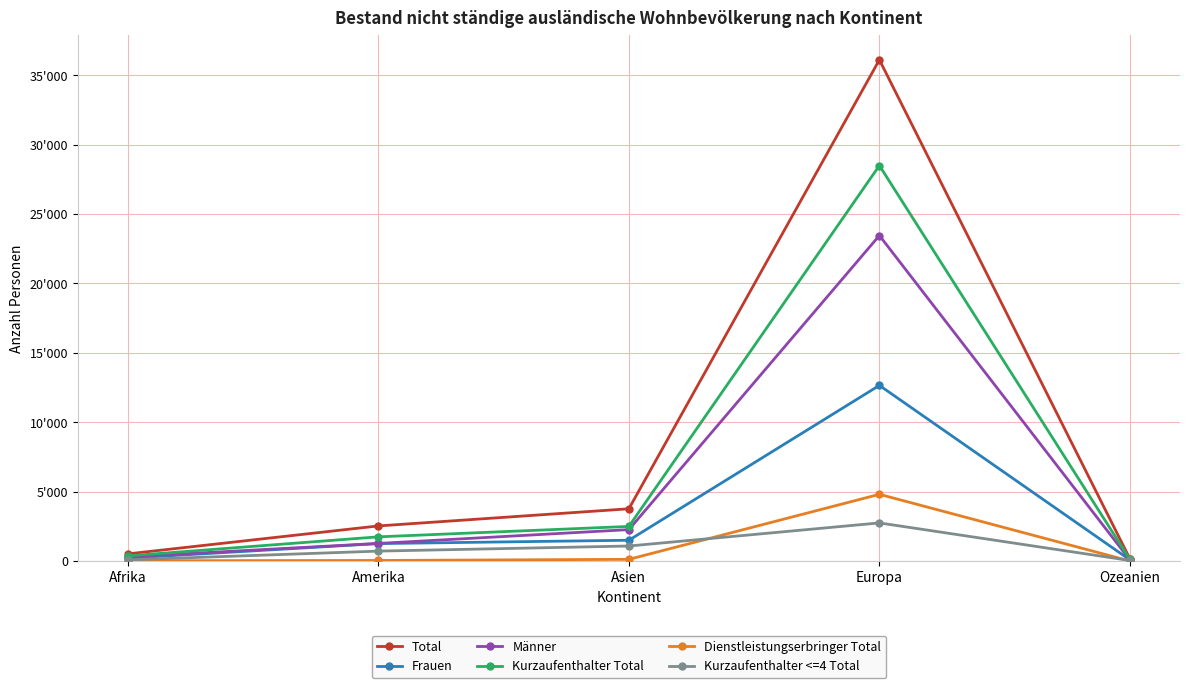

Between Ozeanien and Europa, which is larger?

Europa